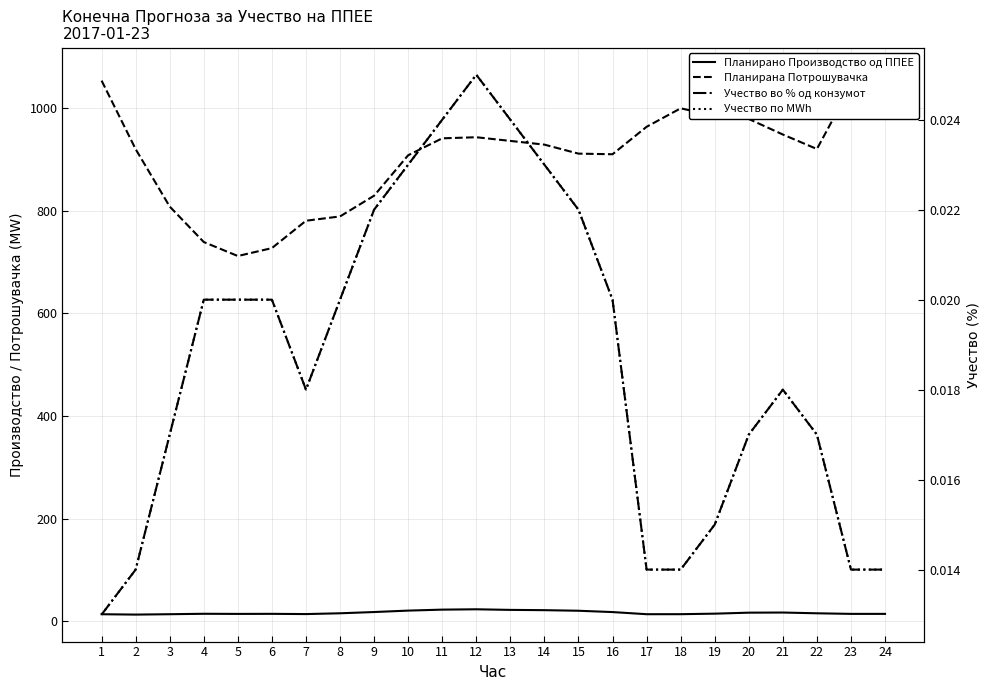

How many Учество по MWh values are between 0 and 1?

24